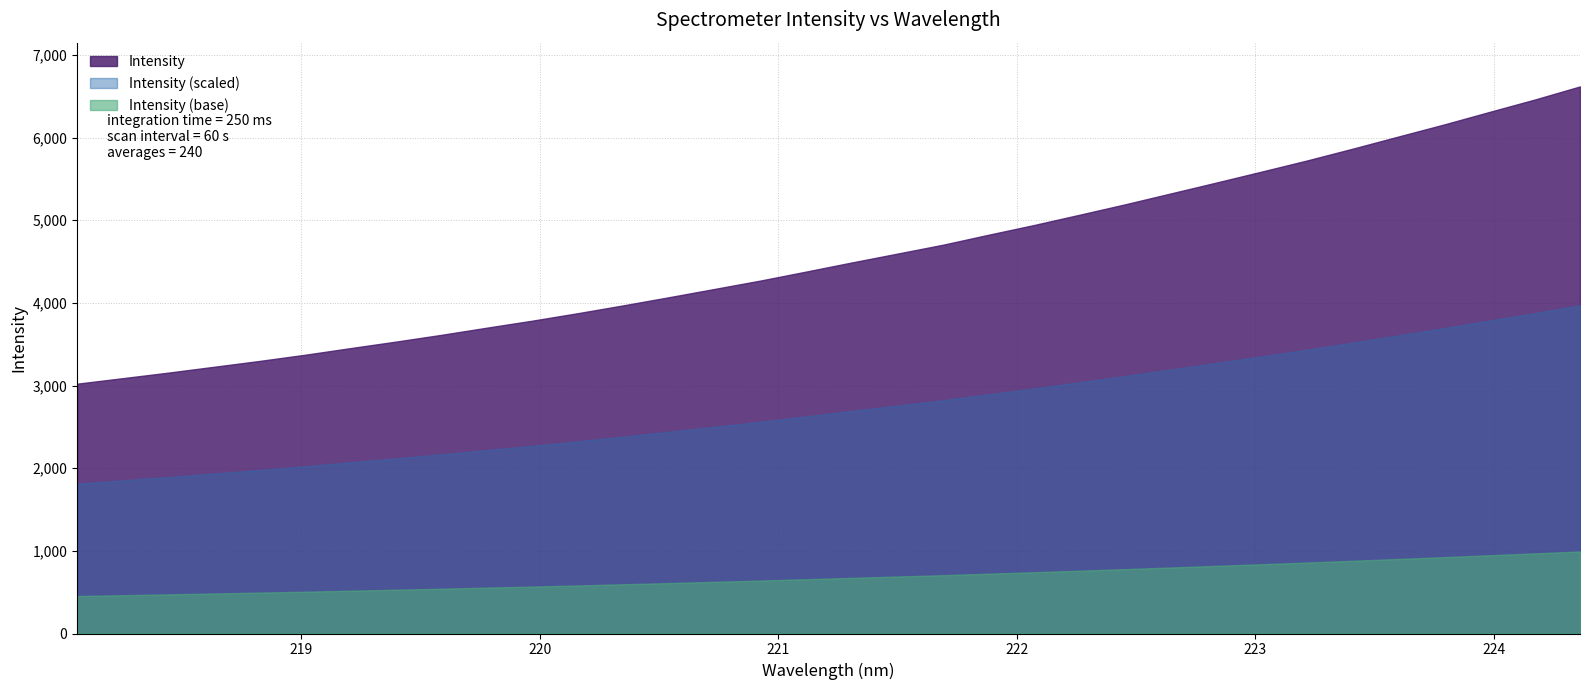

Count the number of data series in this chart.

3